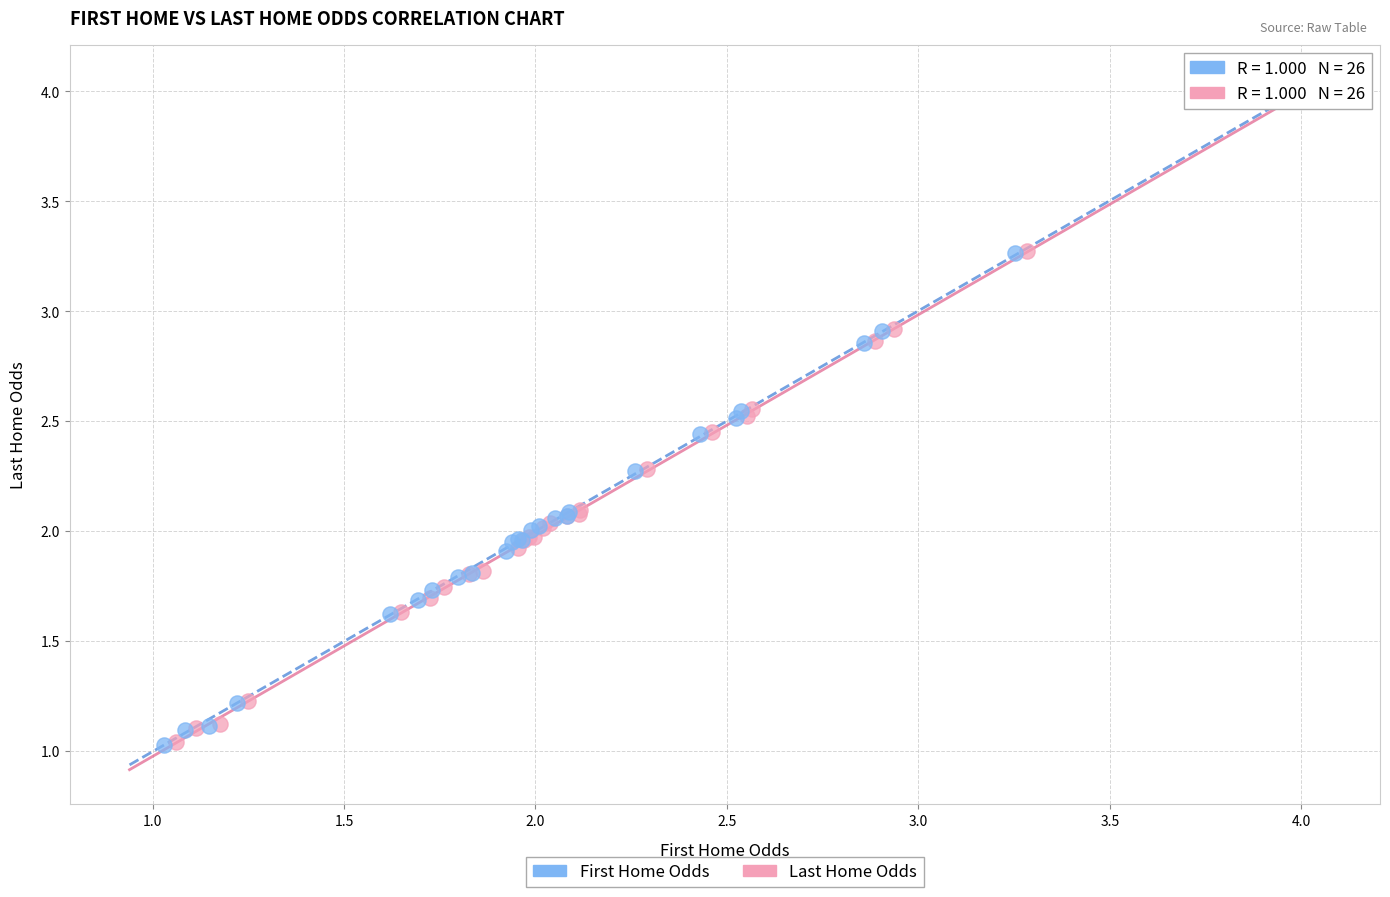

What are all the series names shown in the legend?

First Home Odds, Last Home Odds